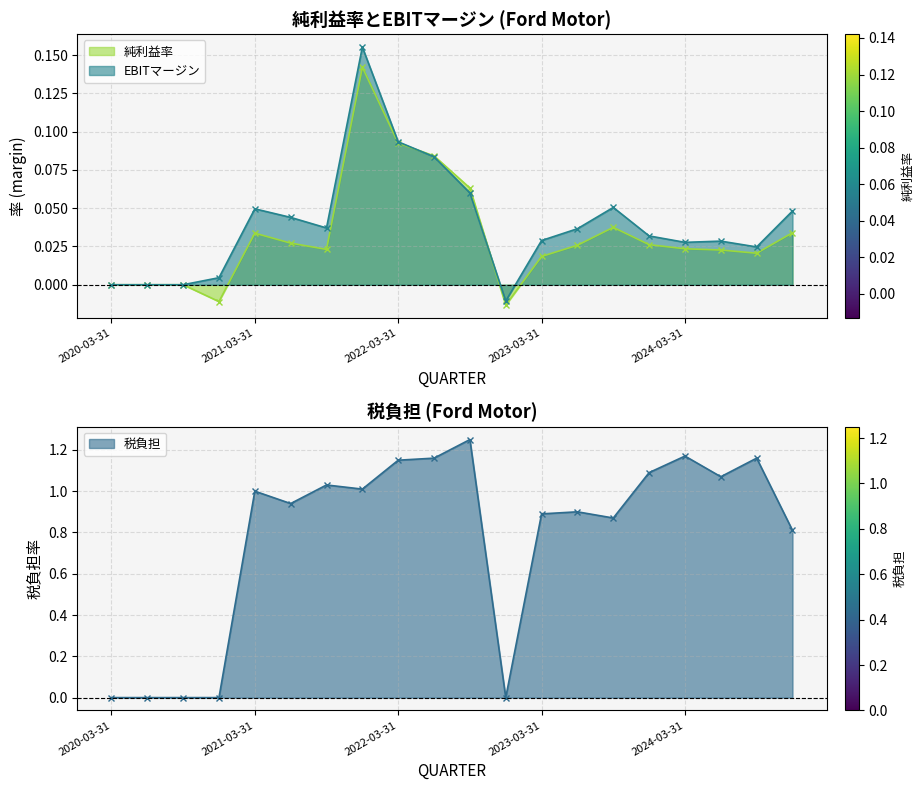

Which has a higher value, 2024-03-31 or 2024-12-31?

2024-12-31